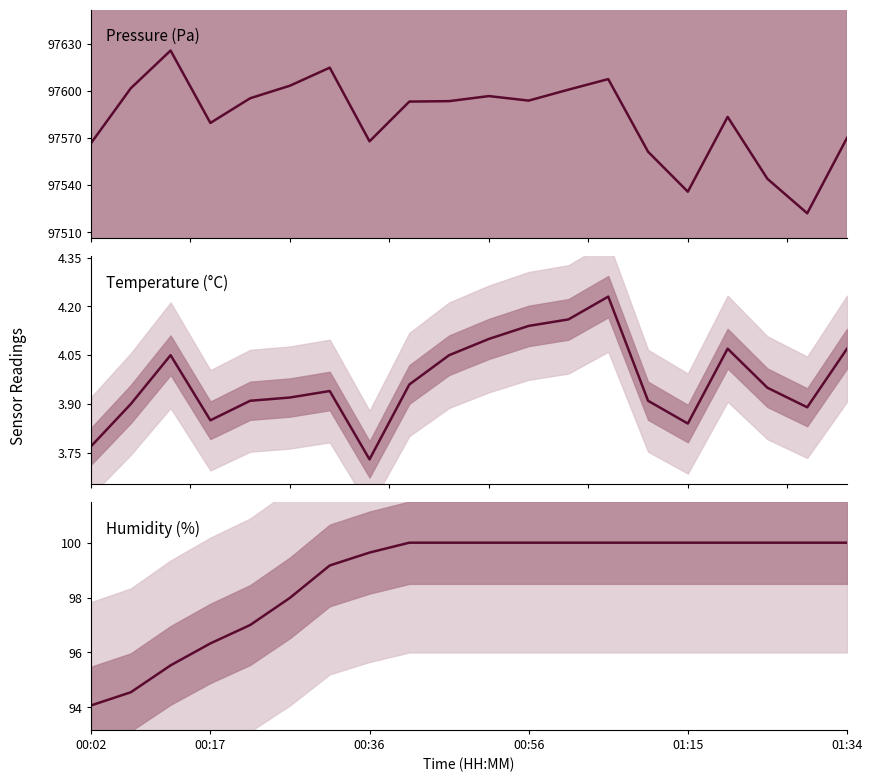

Between 10 and 16, which series saw the biggest shift?

Pressure (Pa)